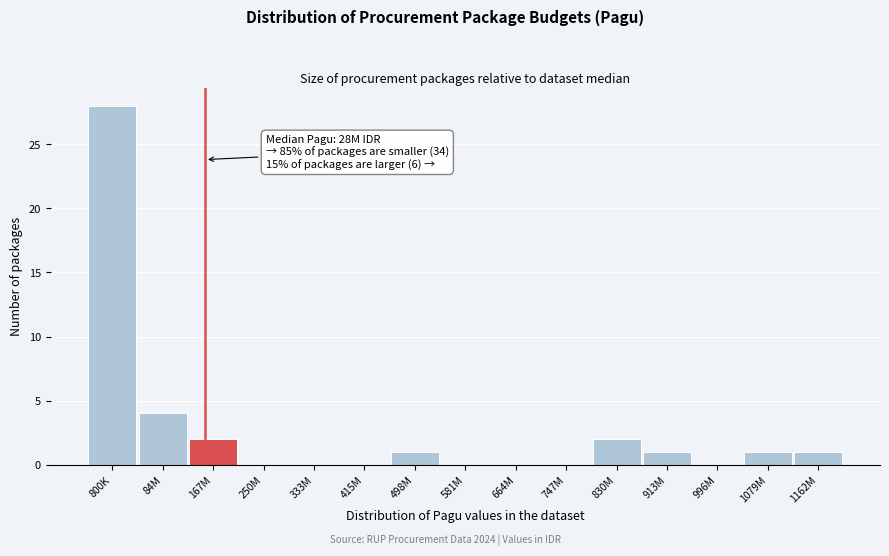

What is the sum of all values?

40